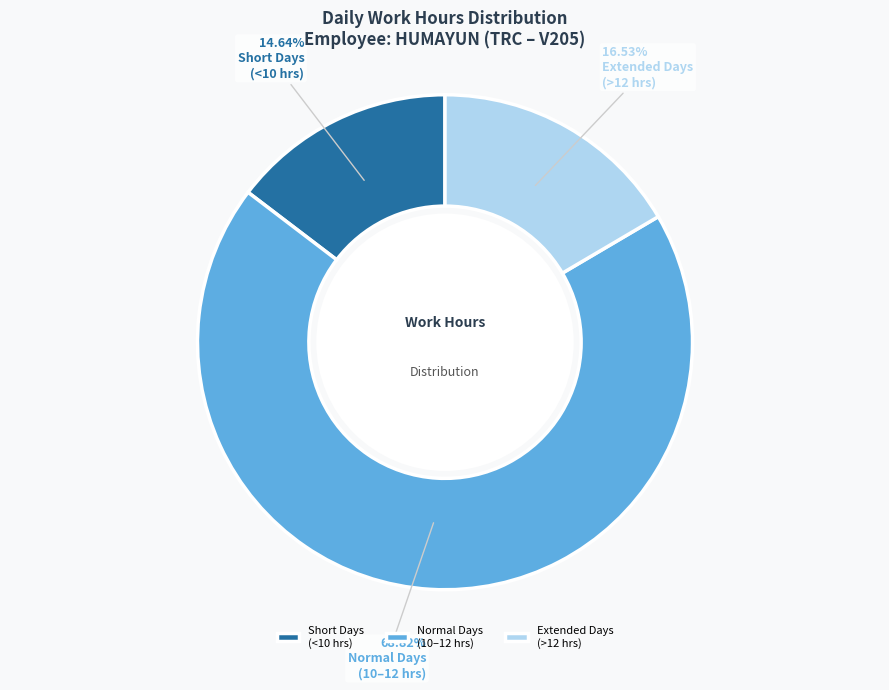

Does any single category account for the majority?

Yes